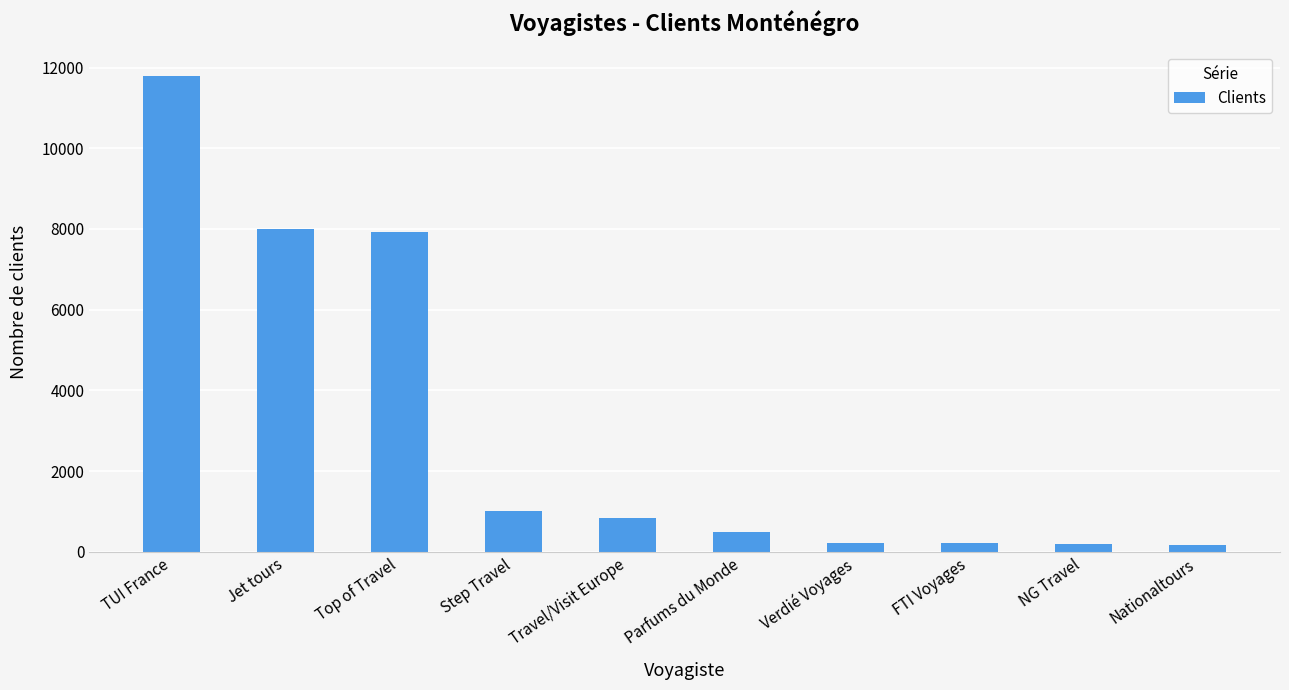

Which has a higher value, NG Travel or Step Travel?

Step Travel